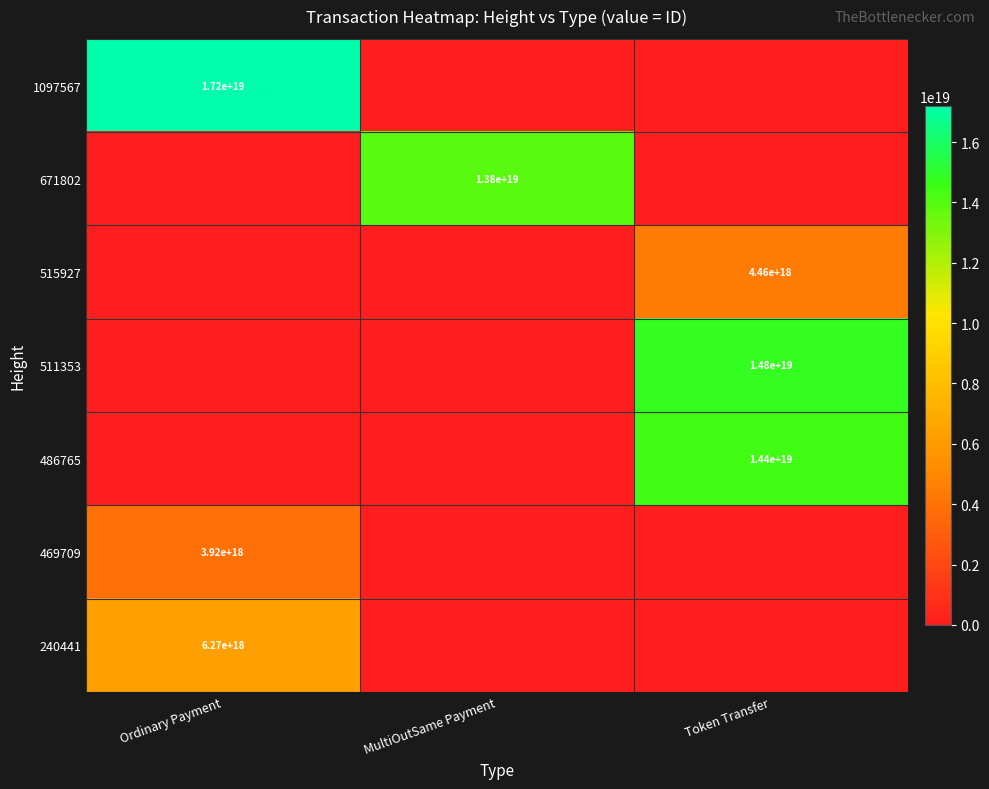

The 486765 series shows 14400000000000000000 at Token Transfer. True or false?

True